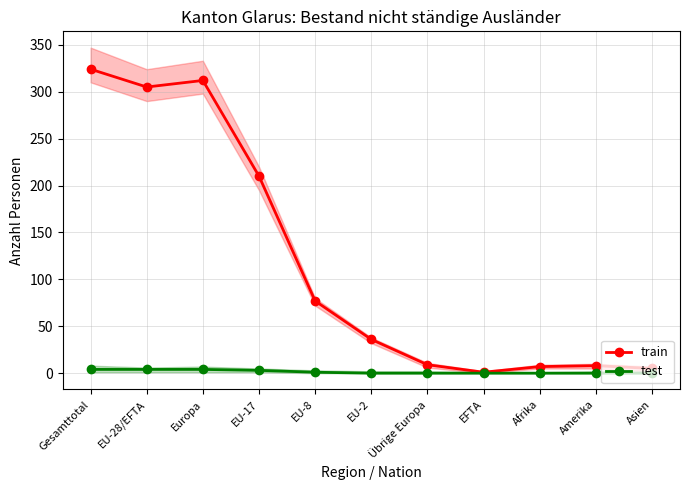

Which series has the largest total across all categories?

train